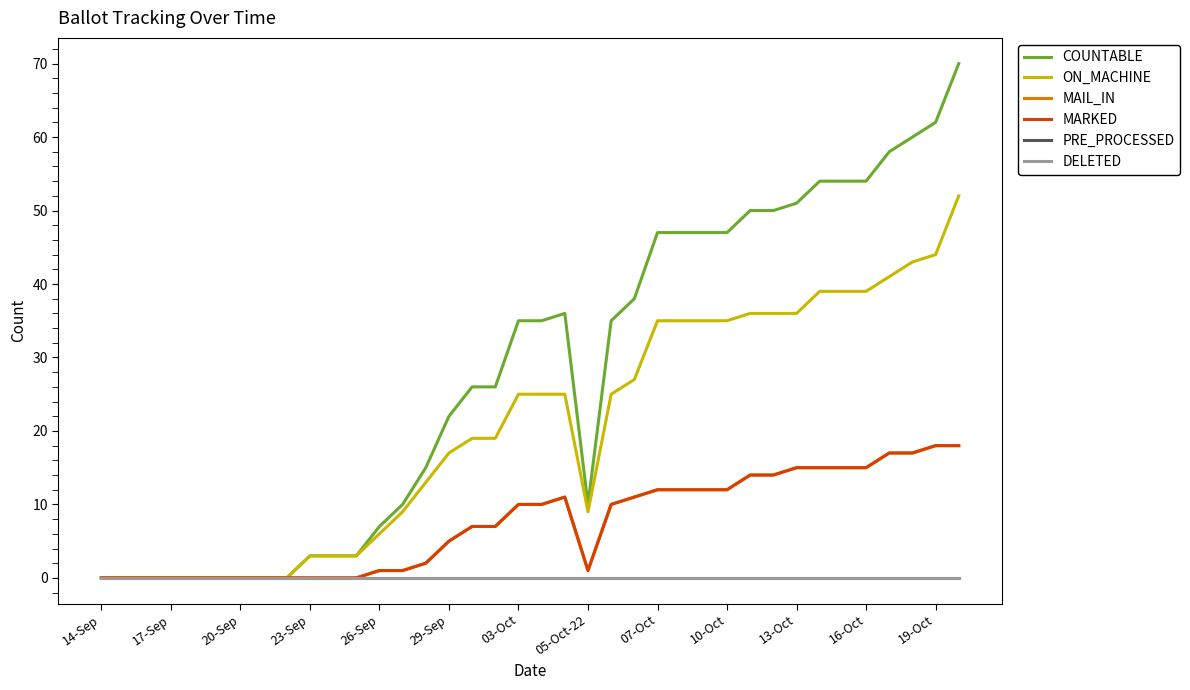

Does the chart display data point markers on the line(s)?

No